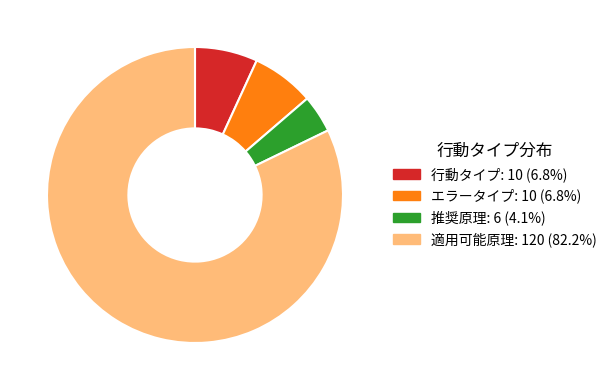

Does any single category account for the majority?

Yes